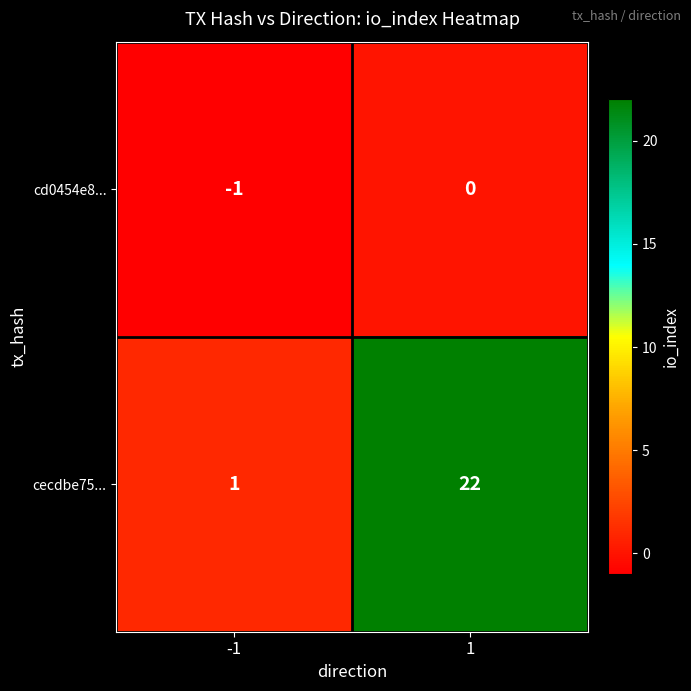

What is the difference between the highest and lowest values at 1?

22